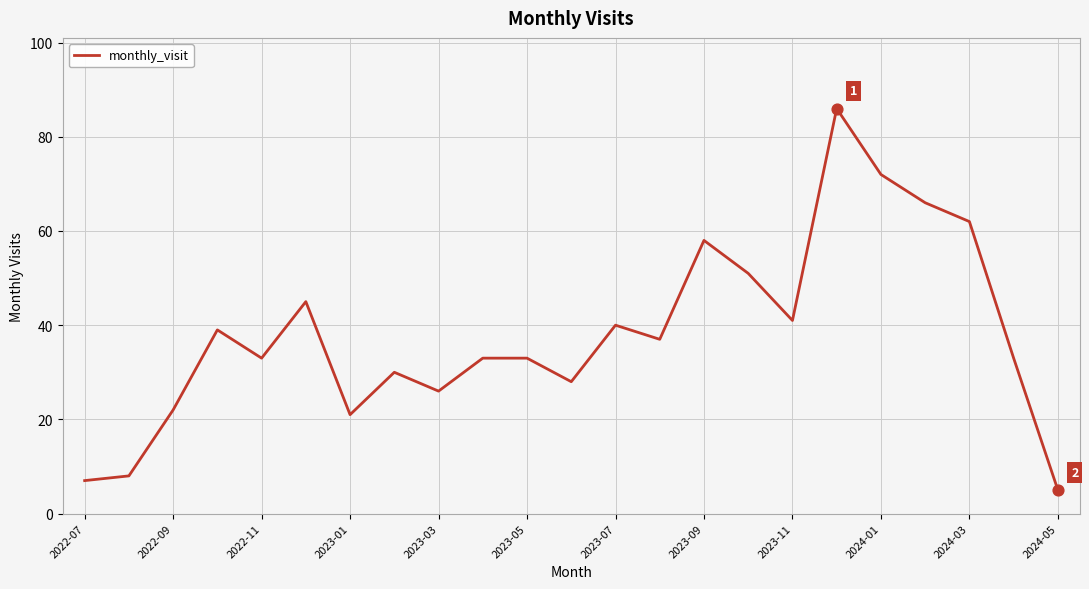

What is the maximum value shown in the chart?

86